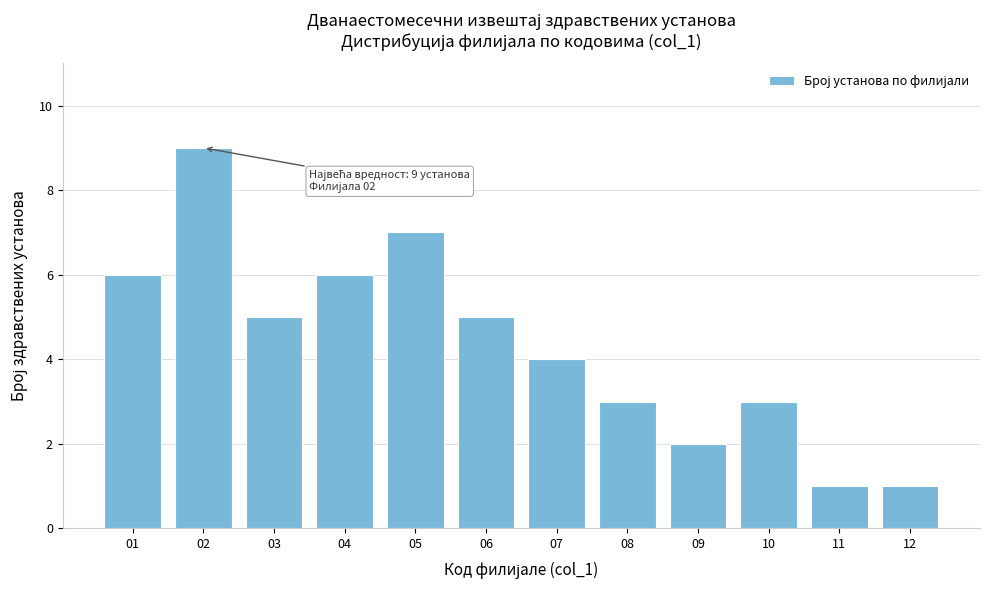

Reading left to right, transcribe all the data shown in this chart.

01=6	02=9	03=5	04=6	05=7	06=5	07=4	08=3	09=2	10=3	11=1	12=1